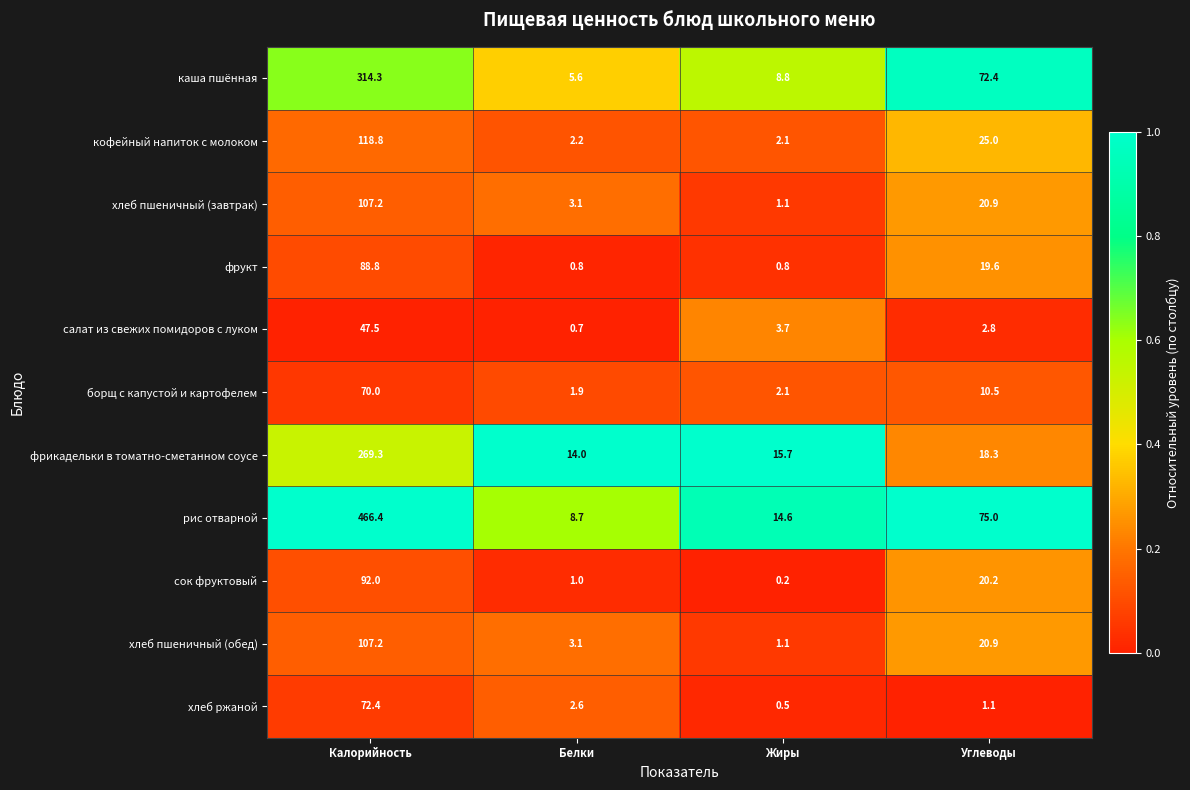

What is the greatest value displayed?

466.4